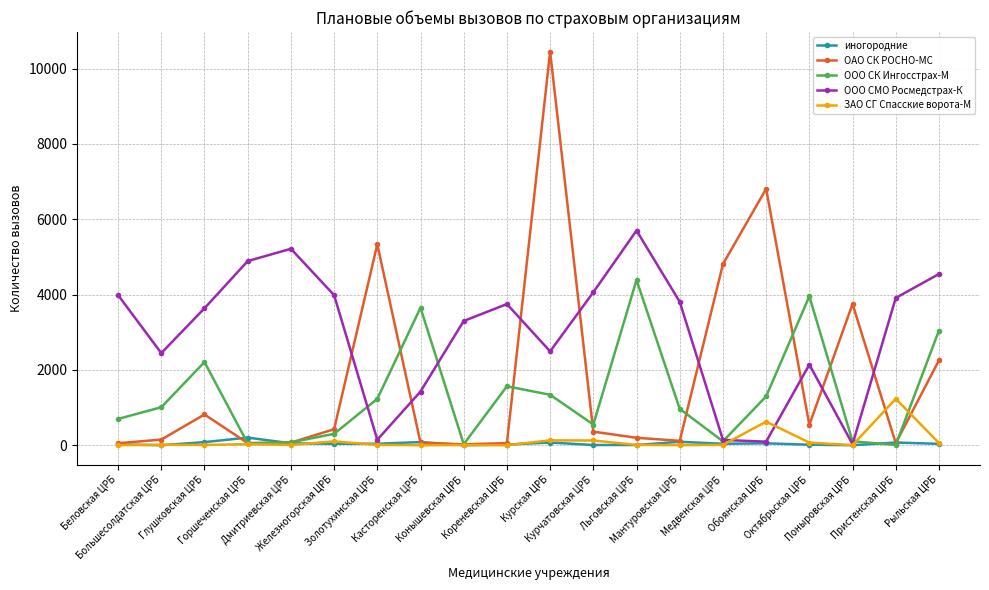

What is the spread (max minus min) of values at Глушковская ЦРБ?

3629